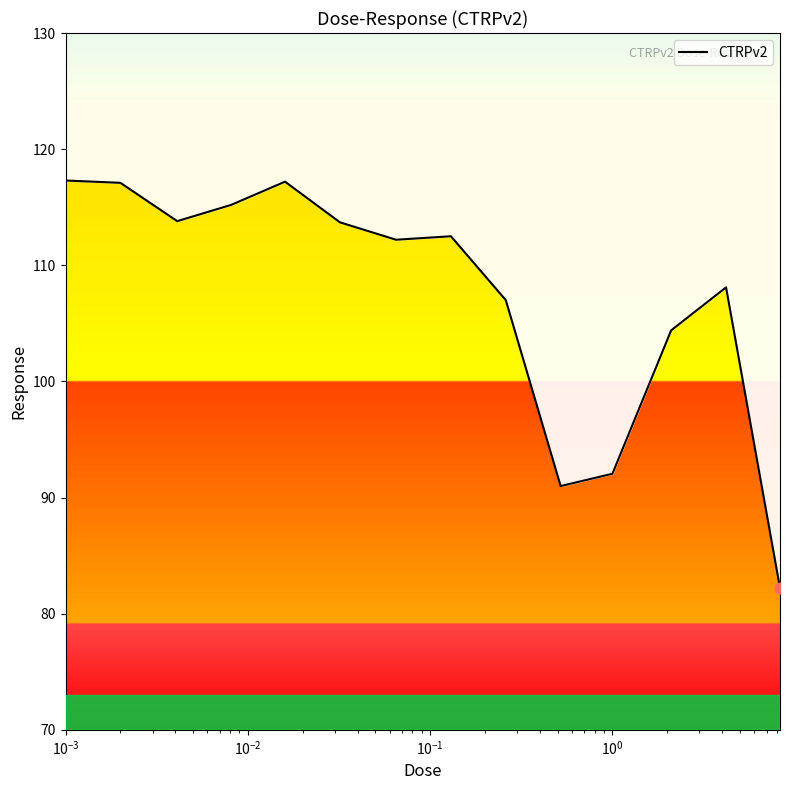

Approximately how many times larger is the value at 10 compared to $\mathdefault{10^{-3}}$?

0.8